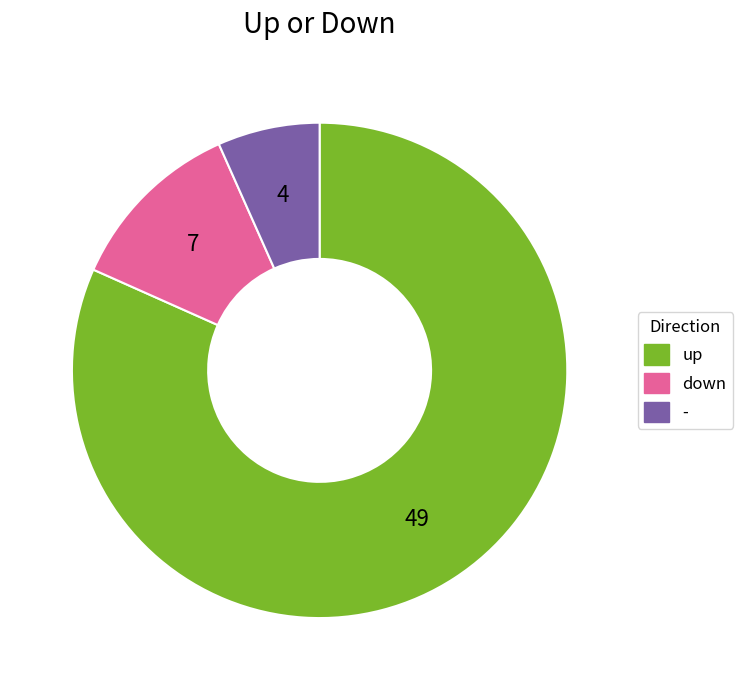

Between down and -, which is larger?

down